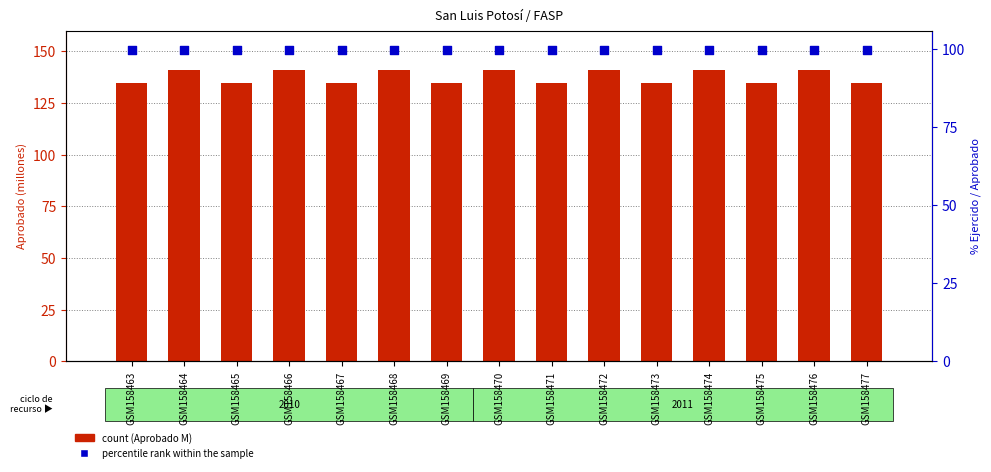

What are all the series names shown in the legend?

count, percentile rank within the sample